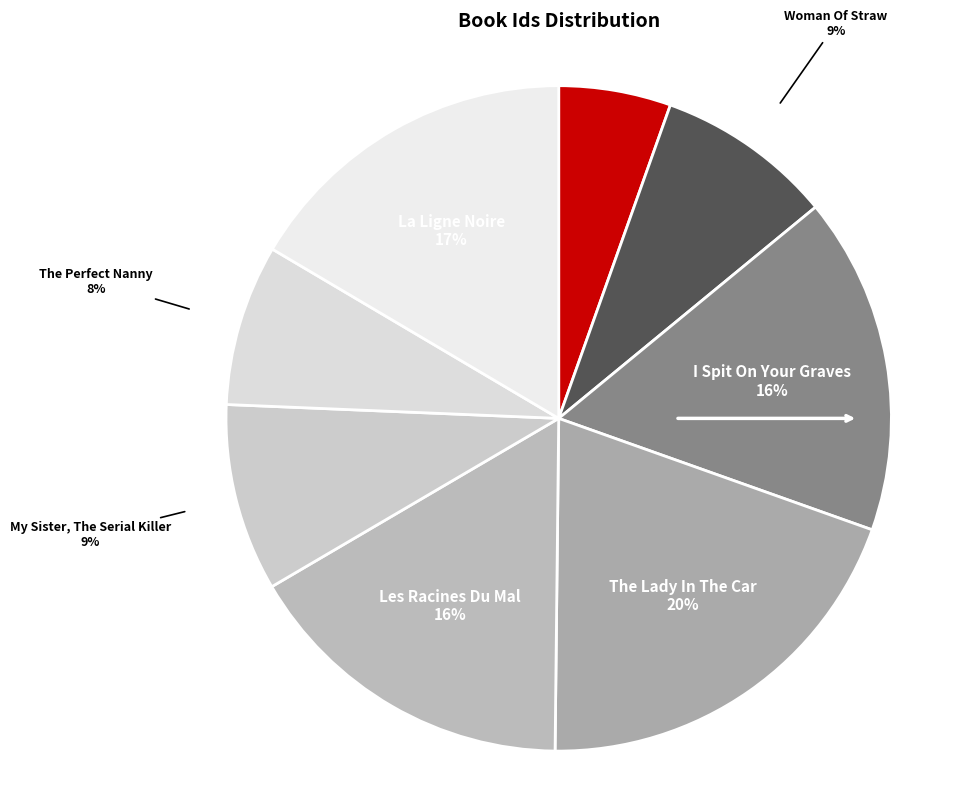

Which slice is the smallest?

Fantômas